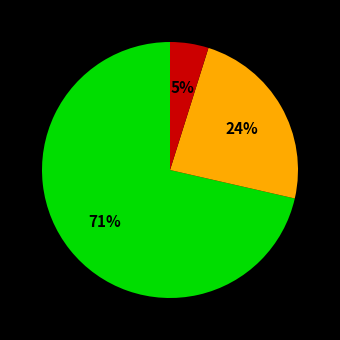

Is there a majority slice in this chart?

Yes